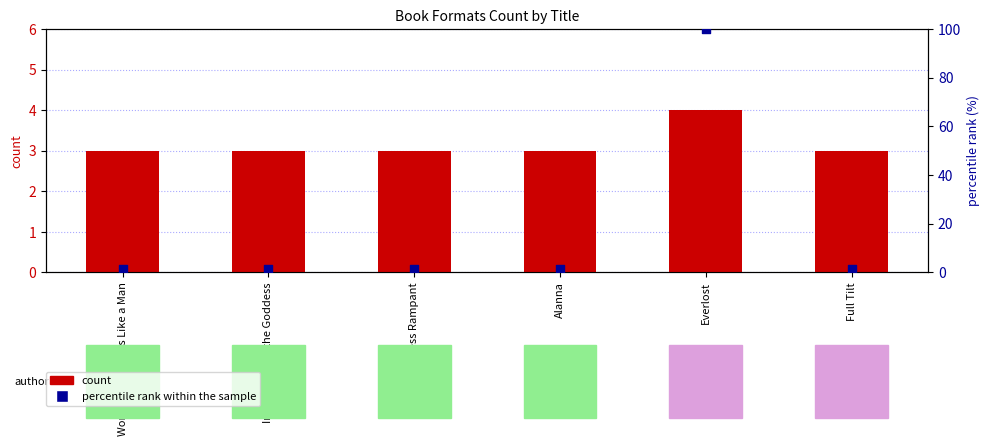

What is the total value across all series at Lioness Rampant?

4.4